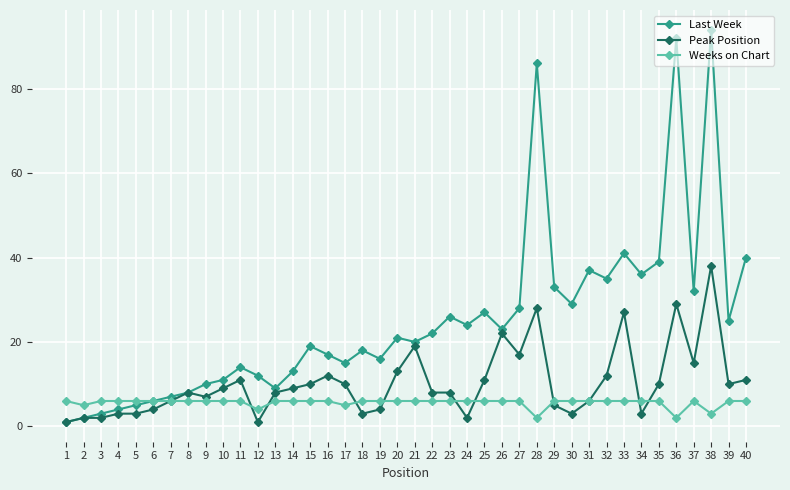

Is it true that Peak Position equals 5 at 37?

False